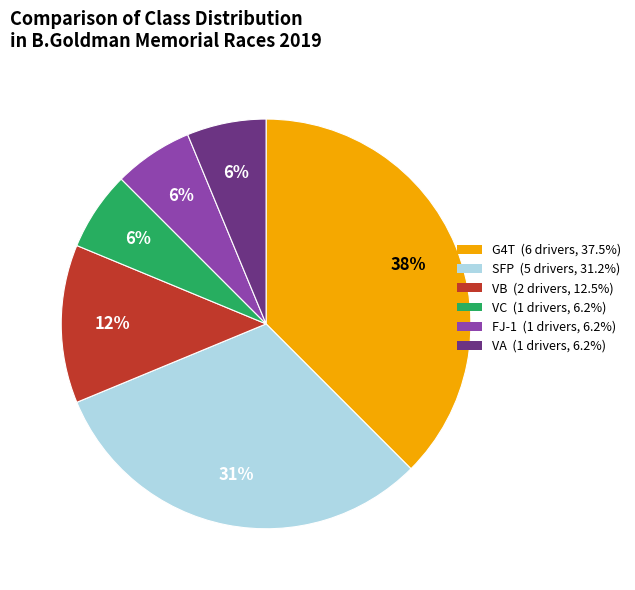

Is there a majority slice in this chart?

No